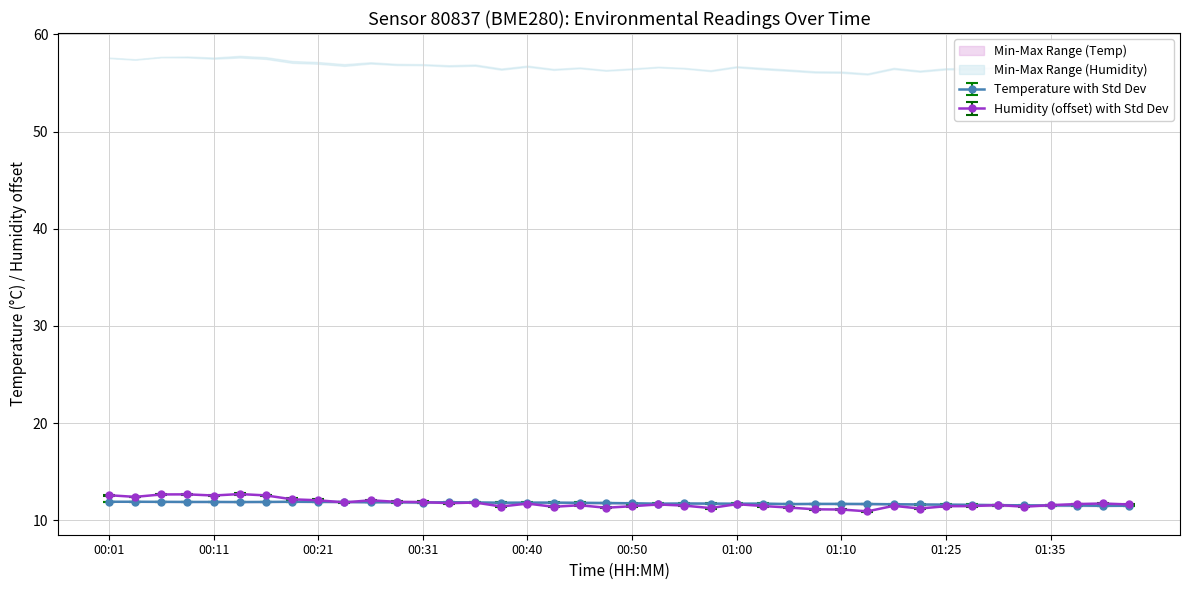

What is the label of the 20th point from the right?

00:50